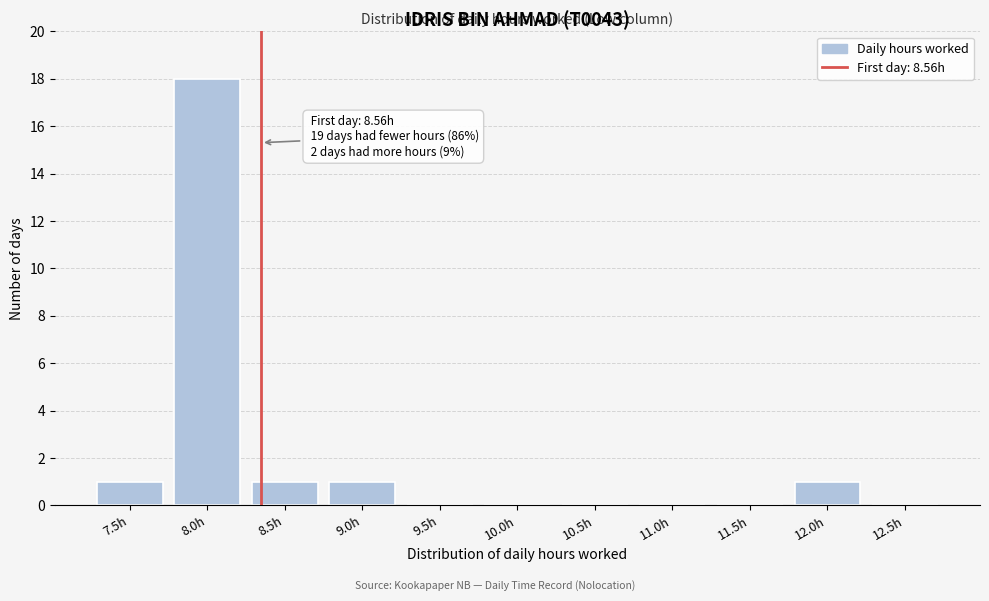

Reading left to right, list all the values displayed in this chart.

7.5h=1	8.0h=18	8.5h=1	9.0h=1	9.5h=0	10.0h=0	10.5h=0	11.0h=0	11.5h=0	12.0h=1	12.5h=0